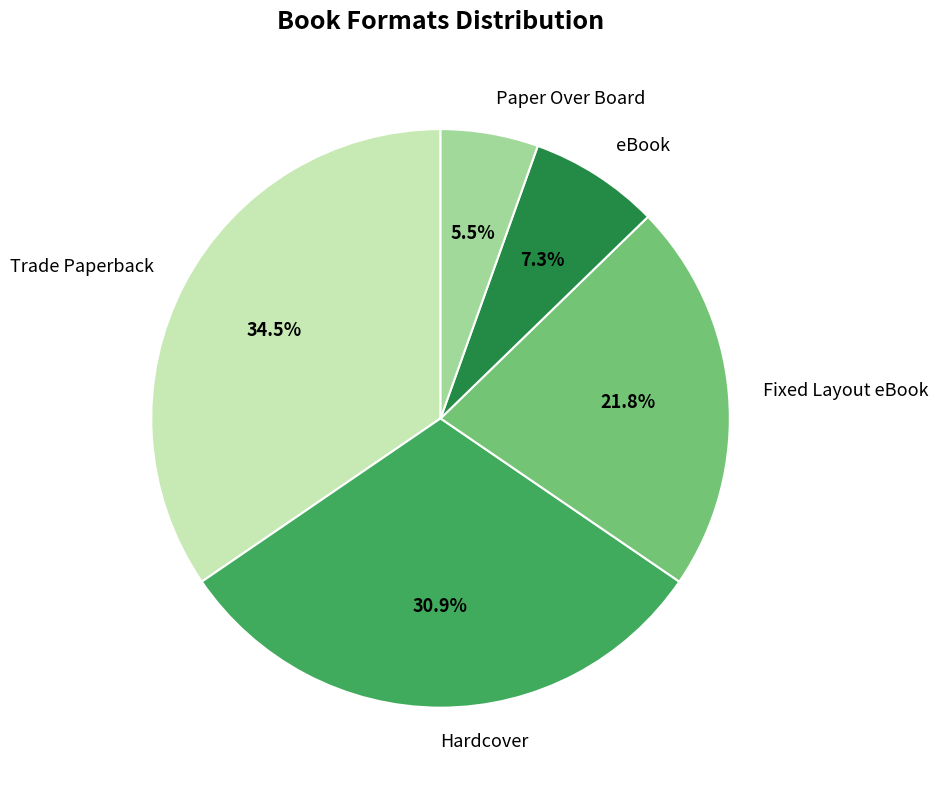

How many slices are in this pie chart?

5